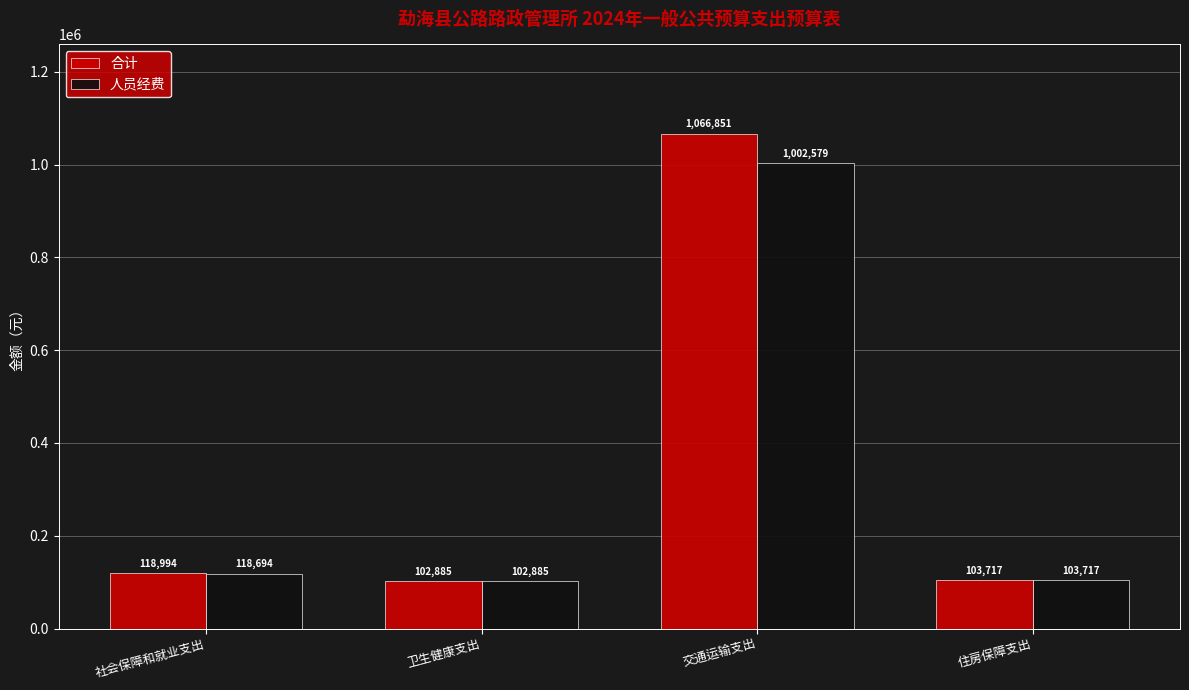

What is the value of the 人员经费 bar at the 1st from the left?

118694.4